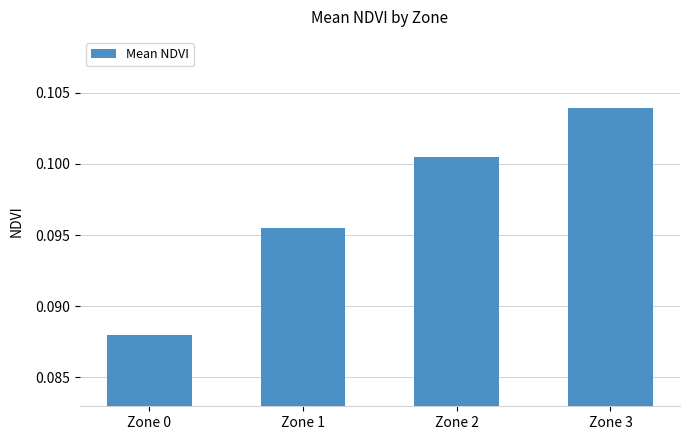

Which has a higher value, Zone 3 or Zone 2?

Zone 3